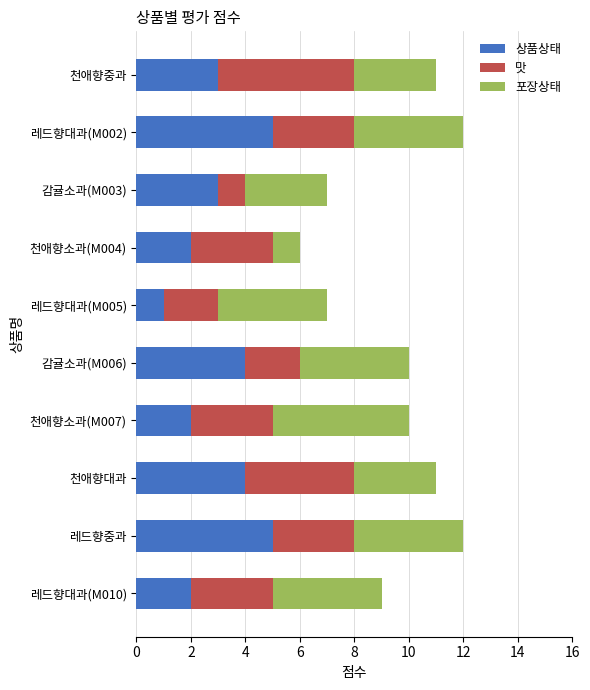

What is the difference between the second highest and second lowest values in the 상품상태 series?

3